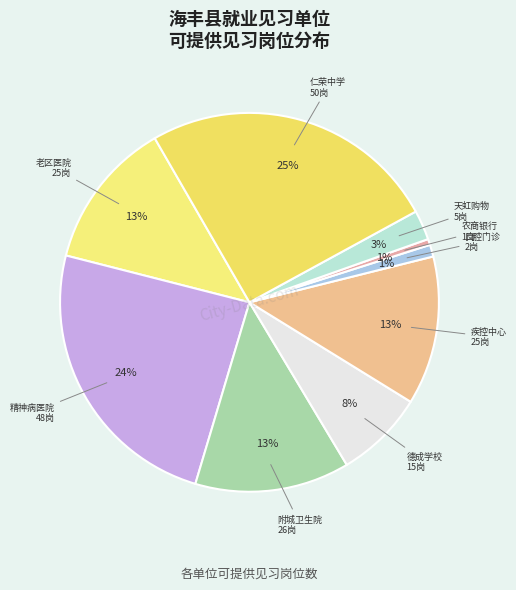

How many slices are in this pie chart?

9